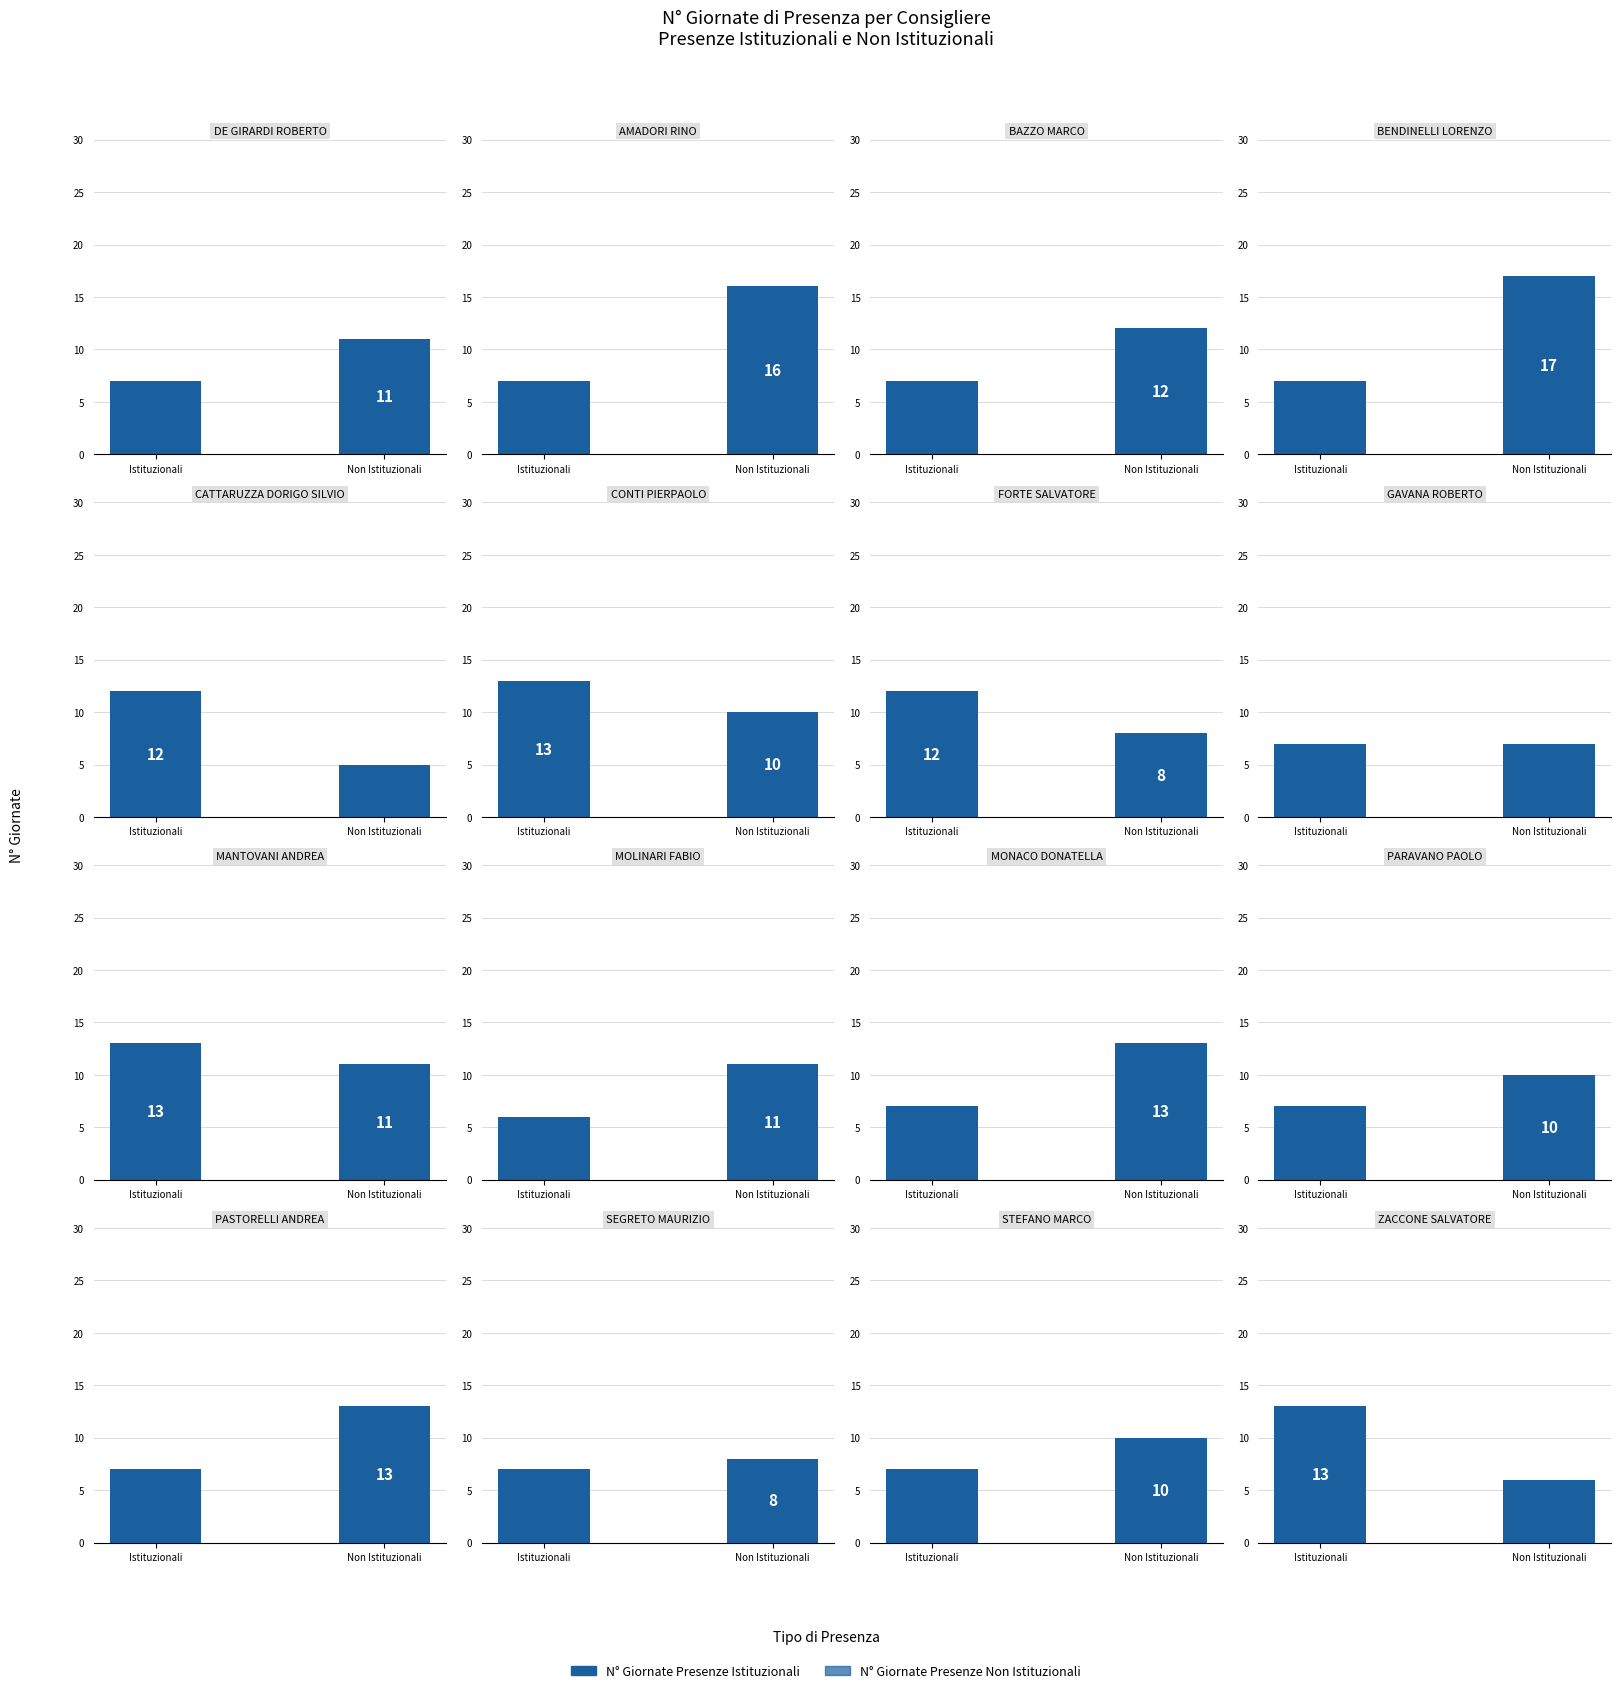

What is the maximum value for N° GIORNATE PRESENZE ISTITUZIONALI?

13